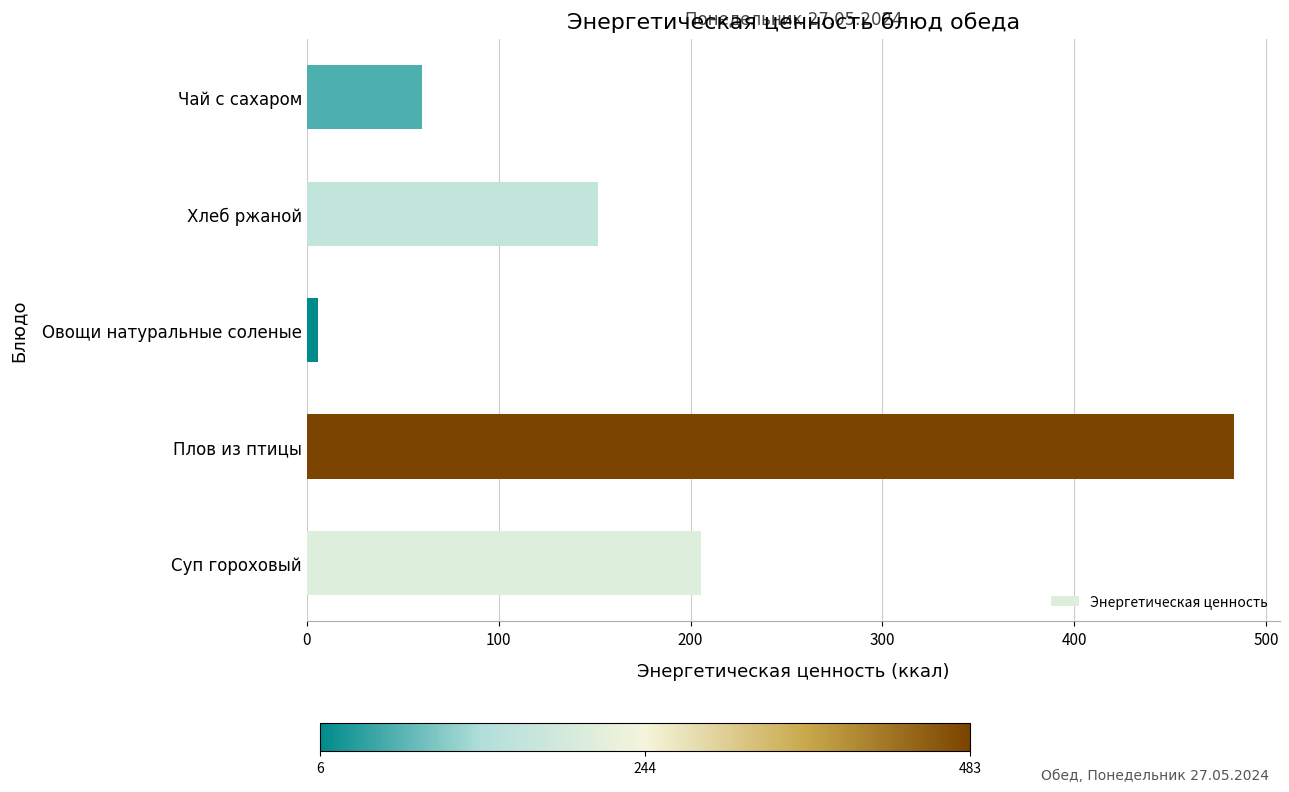

What is the change in value from Суп гороховый to Плов из птицы?

+277.8